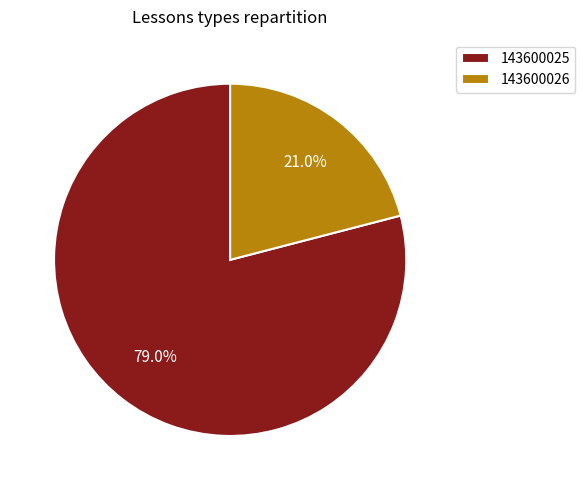

Which category has the biggest portion of the pie?

143600025